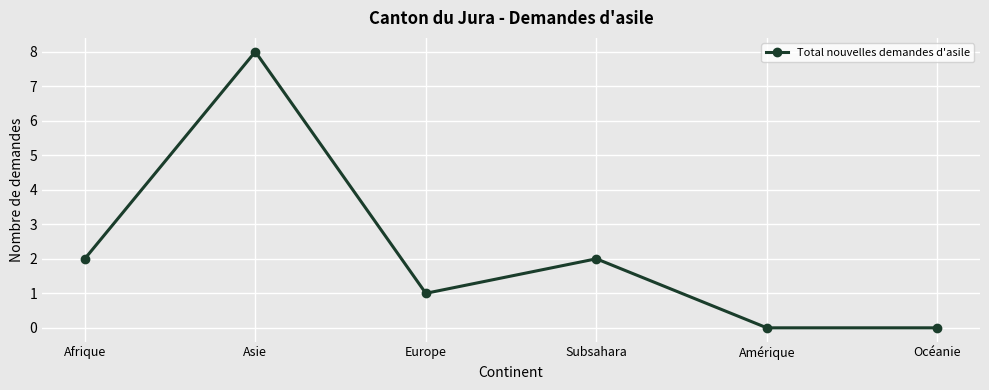

How many lines are shown in the chart?

1